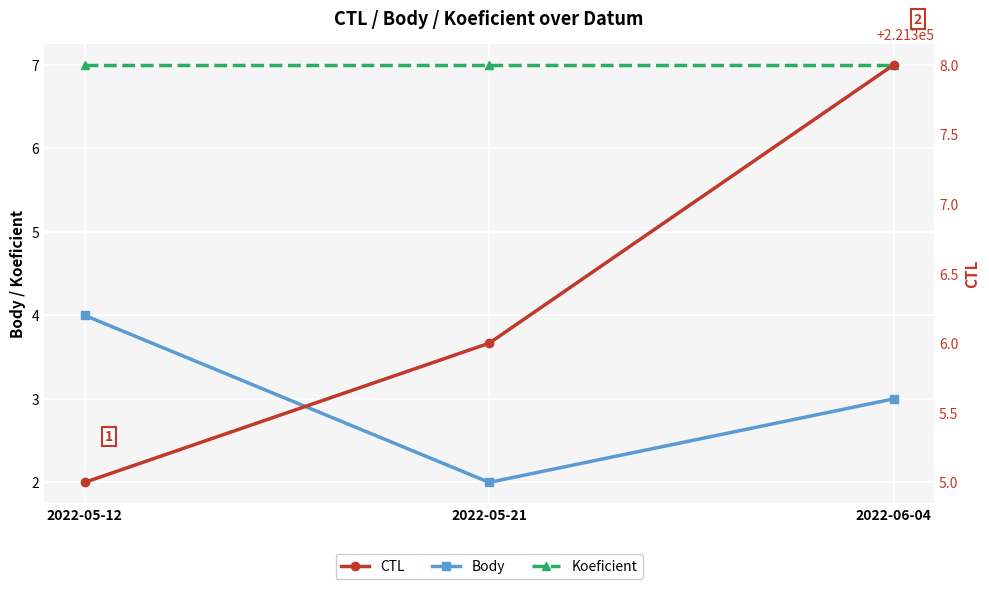

At which label does CTL reach its peak?

2022-06-04